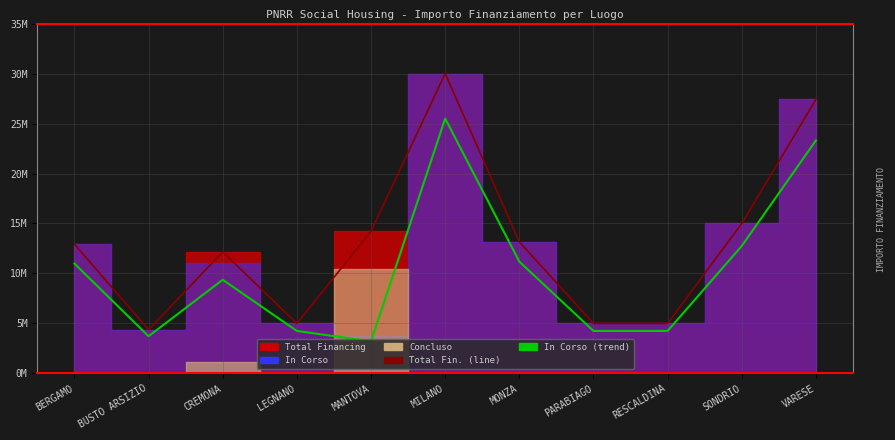

What is the total value across all series at CREMONA?

21533021.1